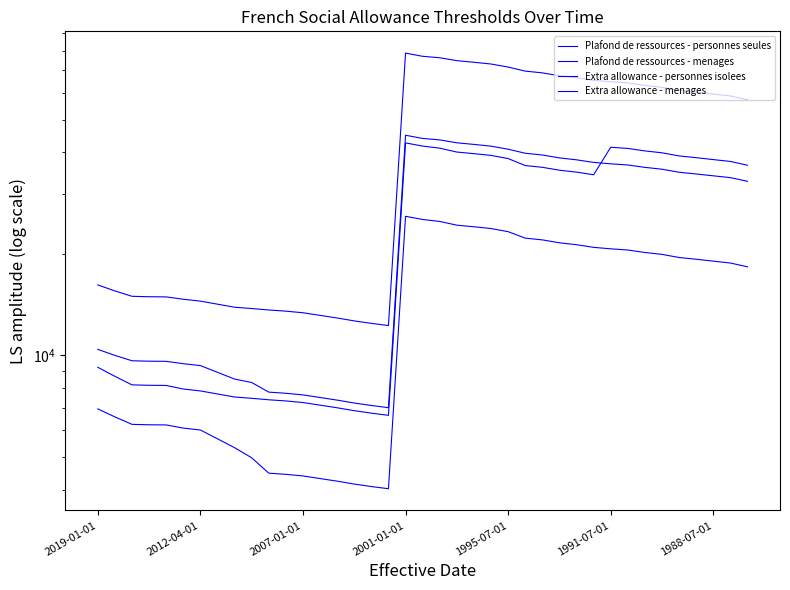

True or false: Extra allowance - personnes isolees and Plafond de ressources - personnes seules intersect in this chart.

False